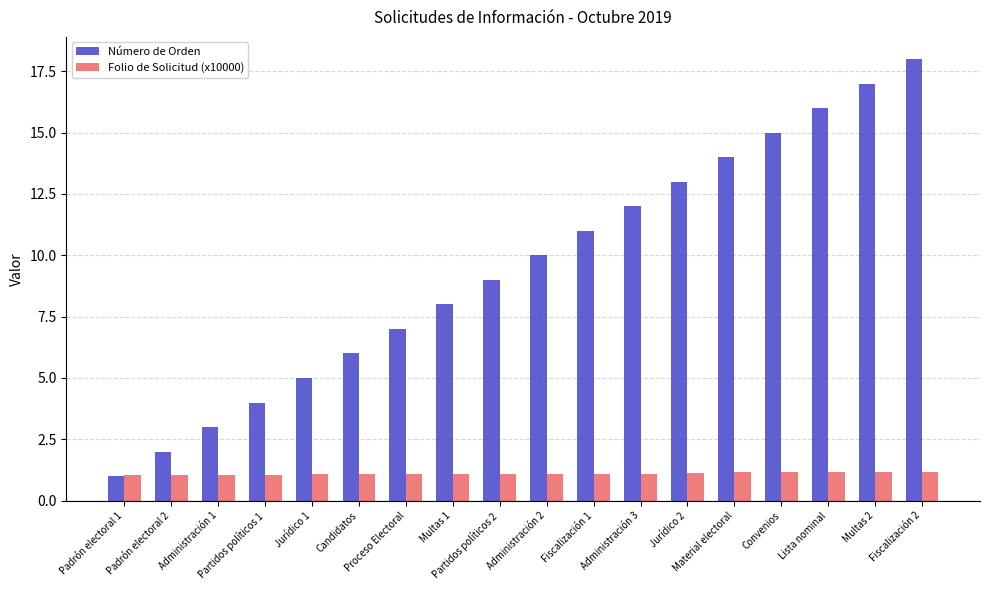

List the series in order of their overall mean, highest first.

Número de Orden, Folio de Solicitud (x10000)